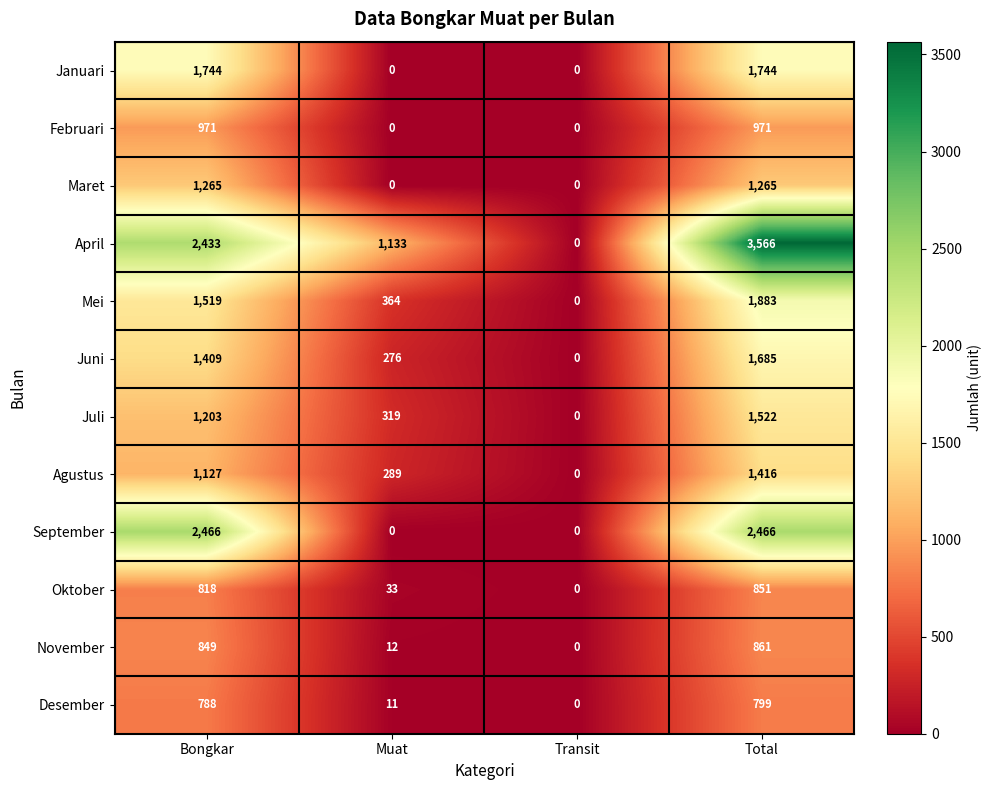

How many values in Oktober are above zero?

3